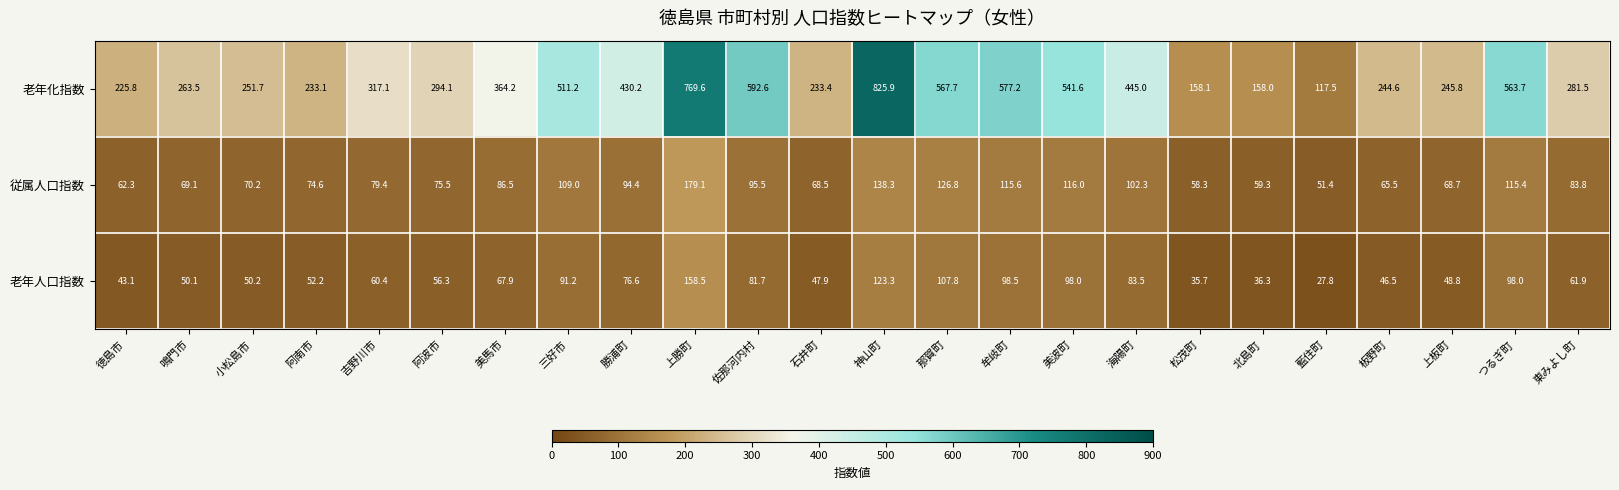

Rank the series by their maximum value, from highest to lowest.

老年化指数, 従属人口指数, 老年人口指数